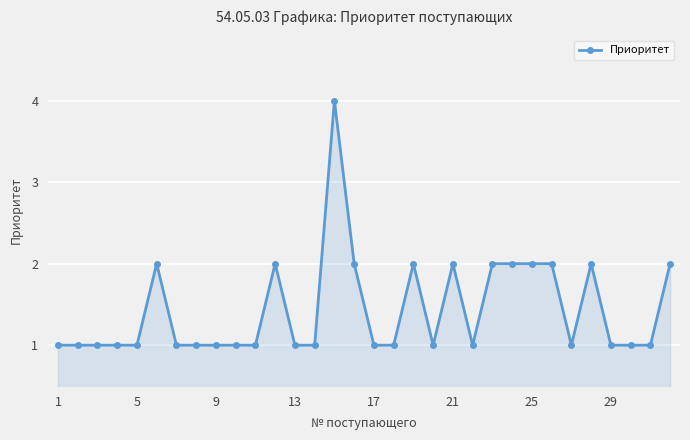

What is the difference between the maximum and minimum values?

3